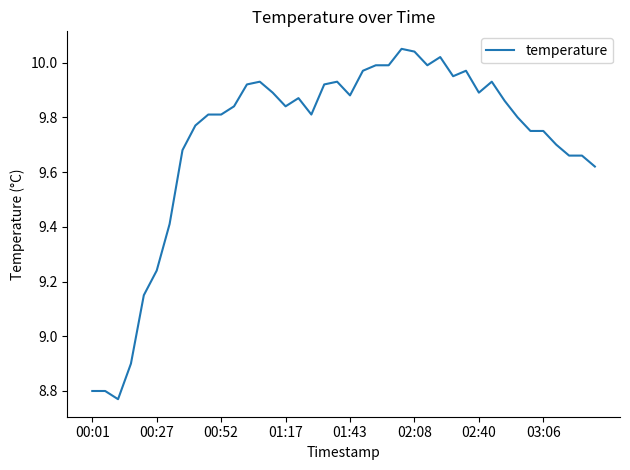

How many lines are shown in the chart?

1